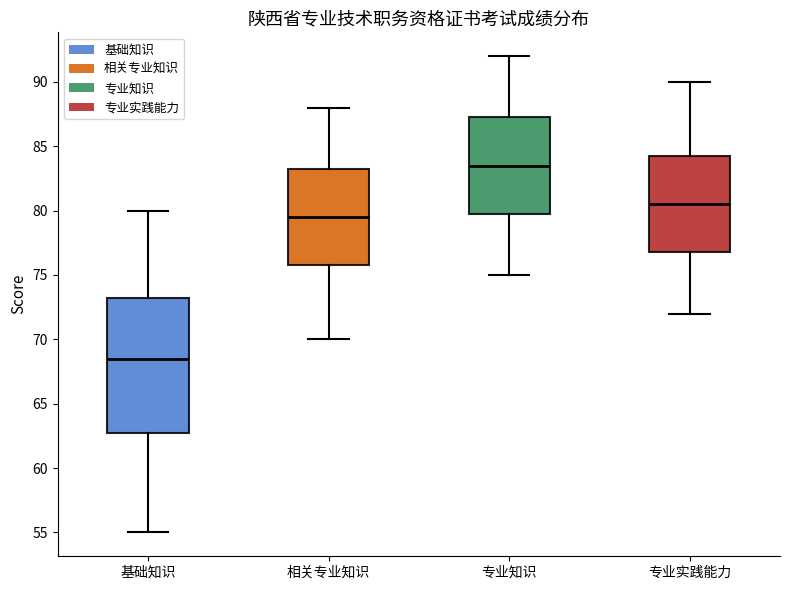

Reading left to right, transcribe this box plot: for each box, give where its median line is, the range the box spans, and where its two whiskers end, as read against the y-axis. The values are not printed on the chart, so give them approximately, as read against the axis.

基础知识: median 68.5, box 63.0 to 73.5, whiskers 55.0 to 80.0
相关专业知识: median 79.5, box 76.0 to 83.5, whiskers 70.0 to 88.0
专业知识: median 83.5, box 80.0 to 87.5, whiskers 75.0 to 92.0
专业实践能力: median 80.5, box 77.0 to 84.5, whiskers 72.0 to 90.0